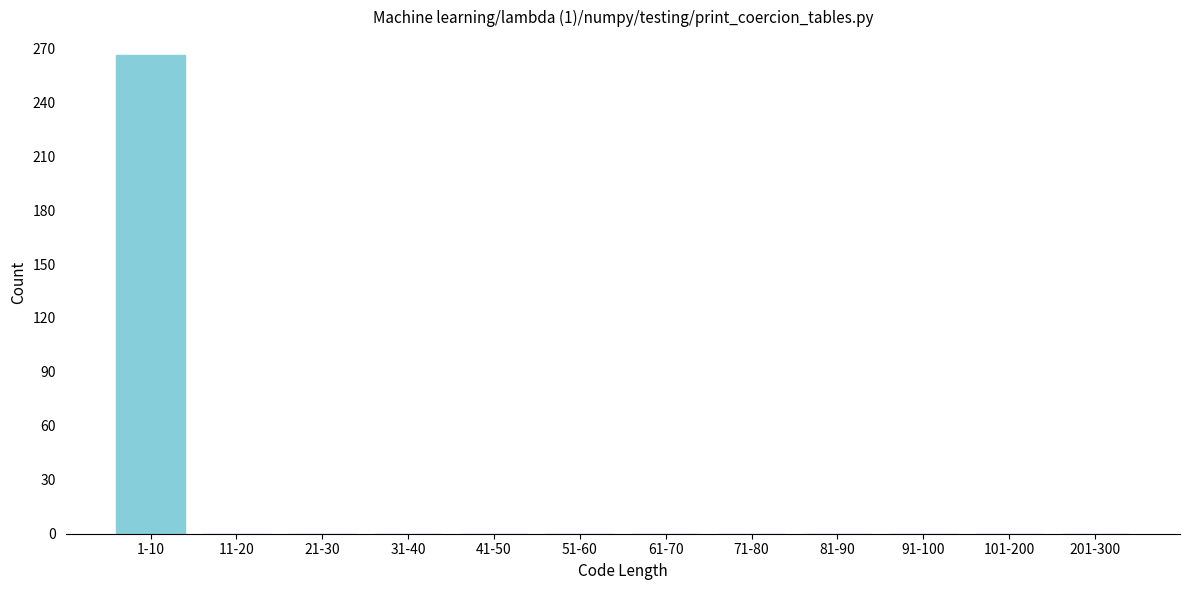

Reading left to right, transcribe all the data shown in this chart.

1-10=266	11-20=0	21-30=0	31-40=0	41-50=0	51-60=0	61-70=0	71-80=0	81-90=0	91-100=0	101-200=0	201-300=0